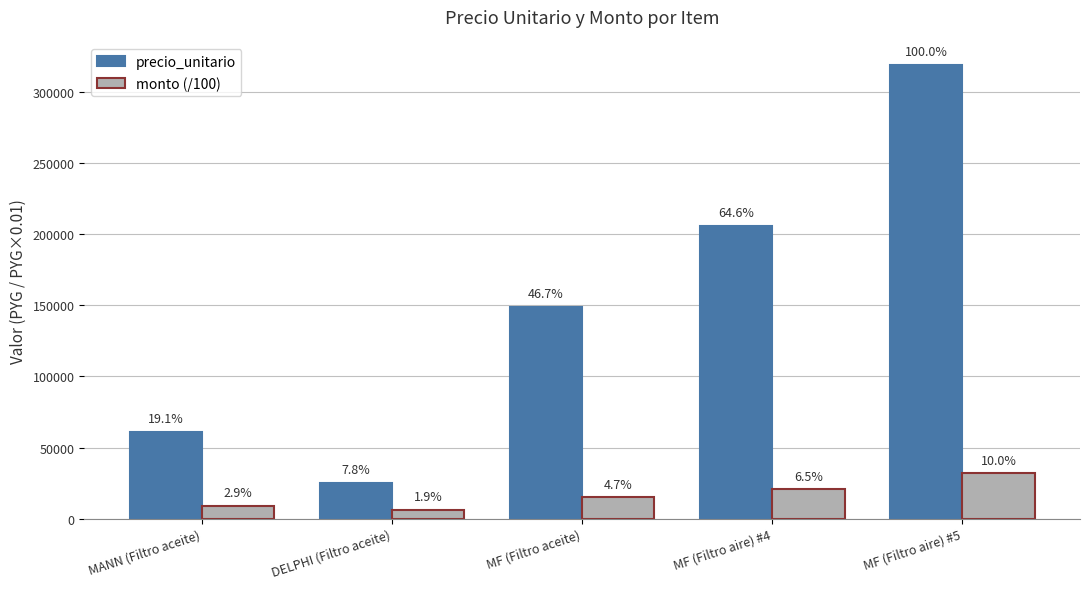

Are the bars grouped side by side (vs. stacked)?

Yes